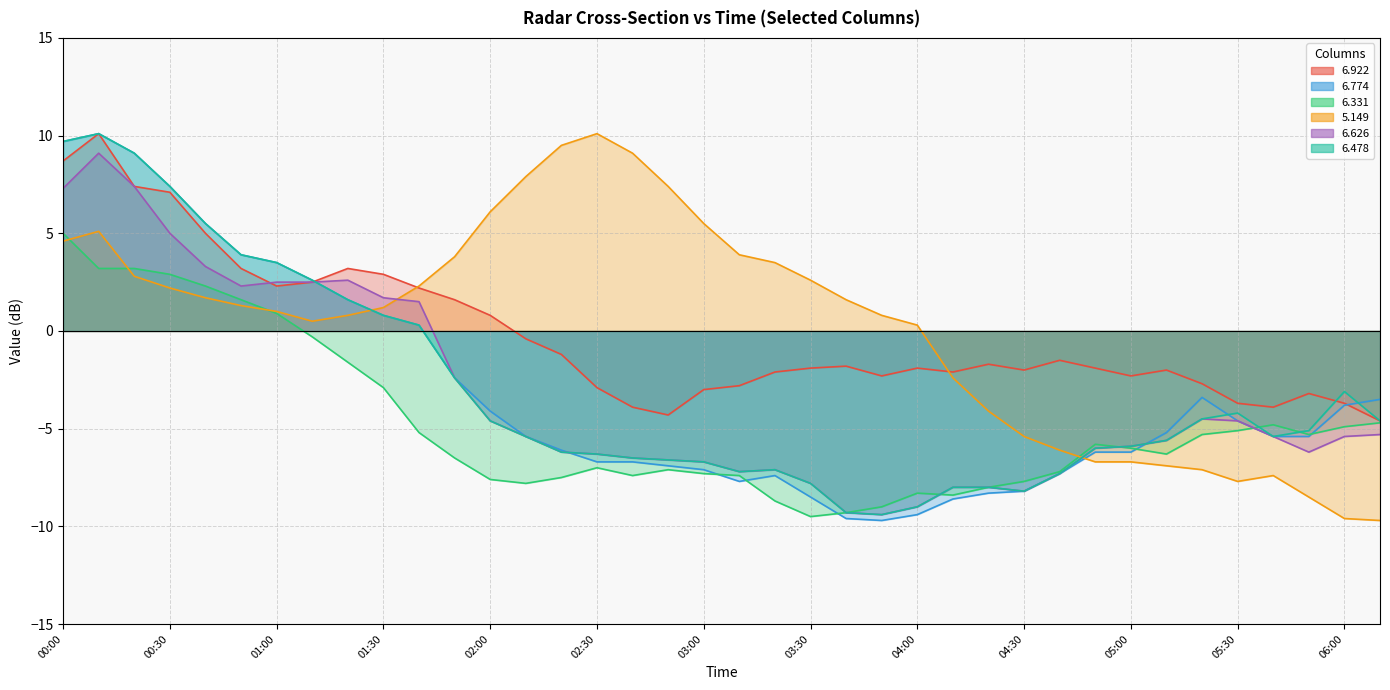

What is the label of the 27th point from the left?

04:20